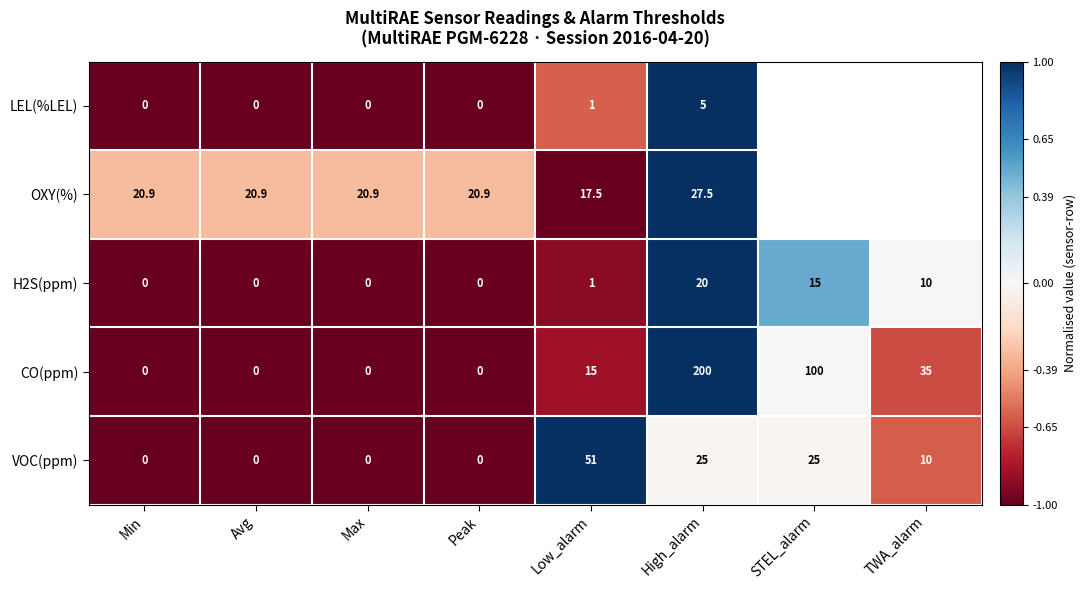

What is the difference between the highest and lowest values at Avg?

20.9